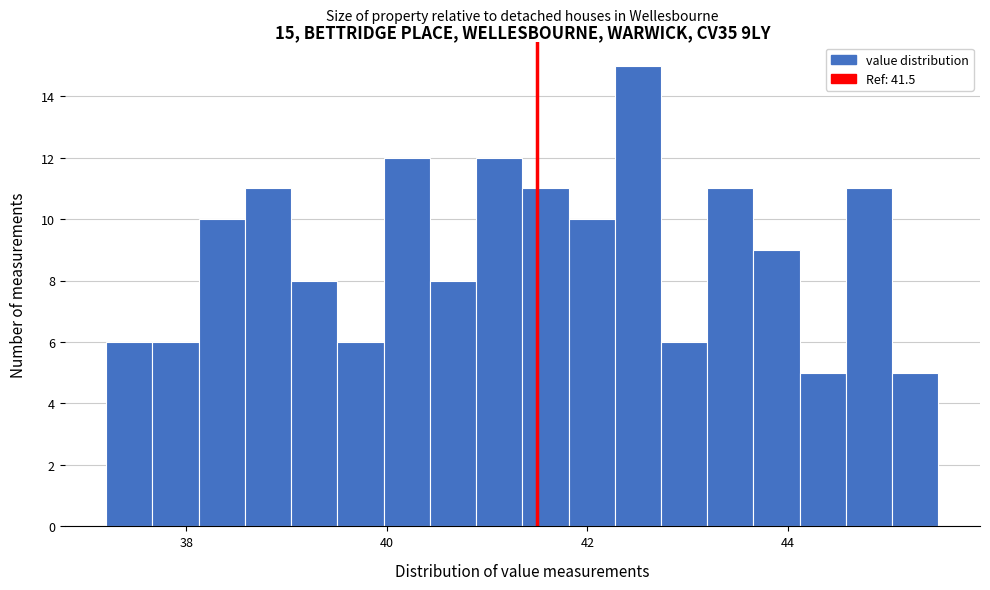

Around what value on the x-axis is the tallest bar? Give the approximate position of its centre, as read against the axis.

42.6